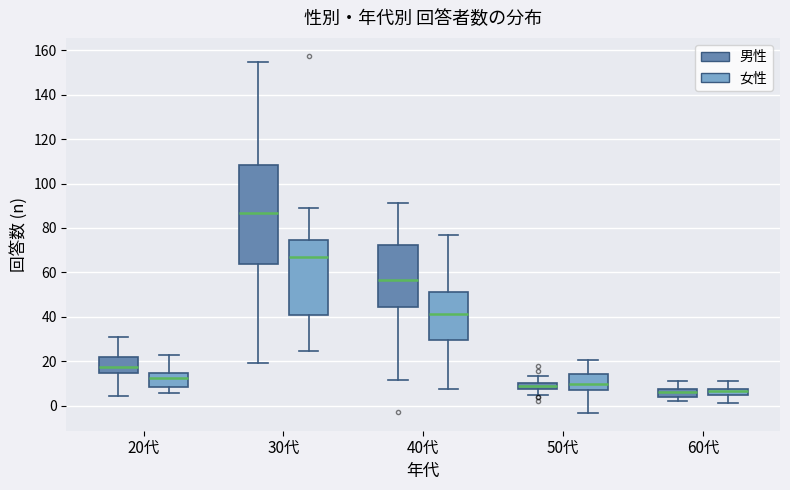

Comparing the boxes themselves (not the whiskers), which one is the tallest?

30代 (男性)